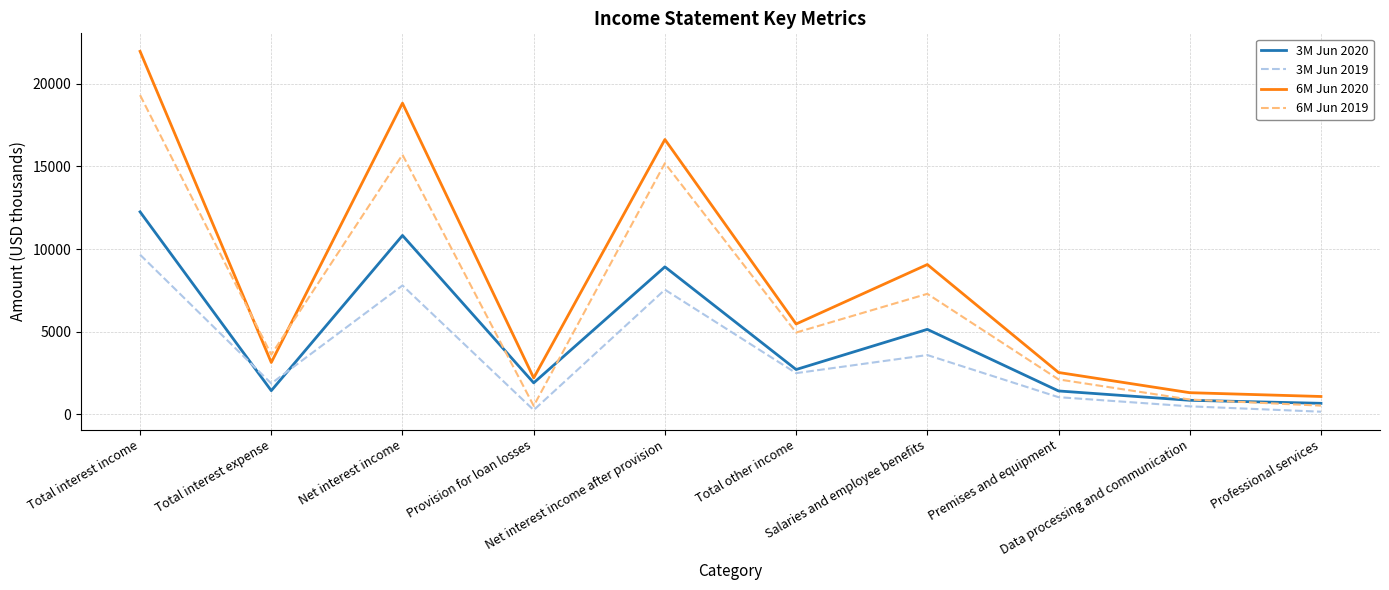

List the series in order of their overall mean, highest first.

6M Jun 2020, 6M Jun 2019, 3M Jun 2020, 3M Jun 2019